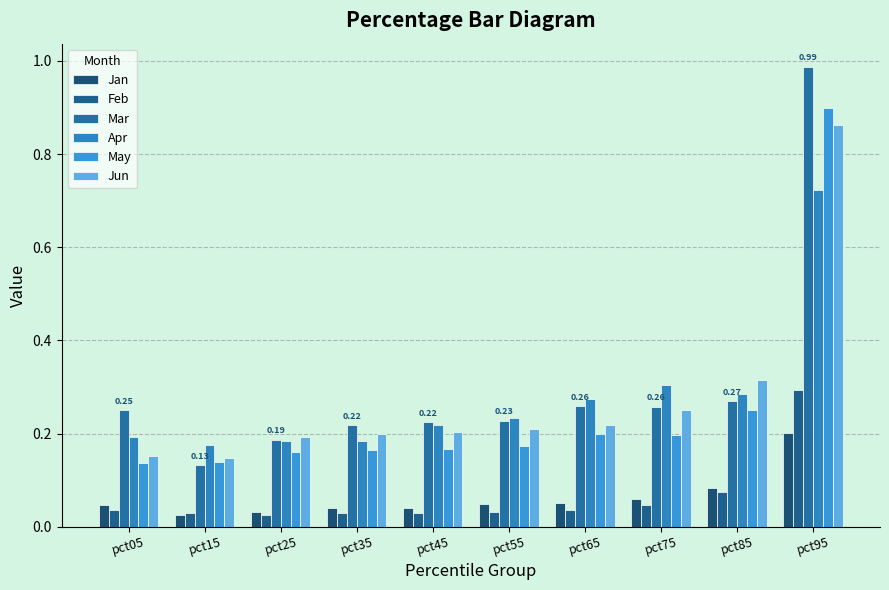

Which series has the widest spread of values?

Mar